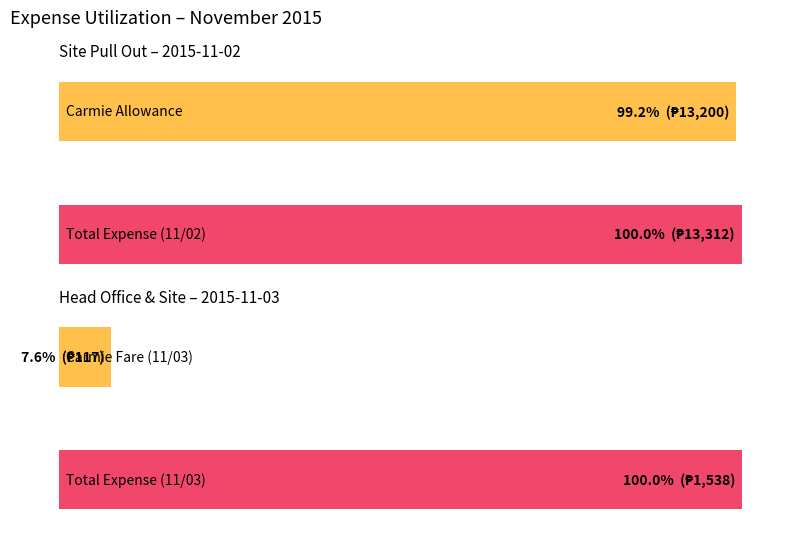

What is the maximum value shown in the chart?

13312